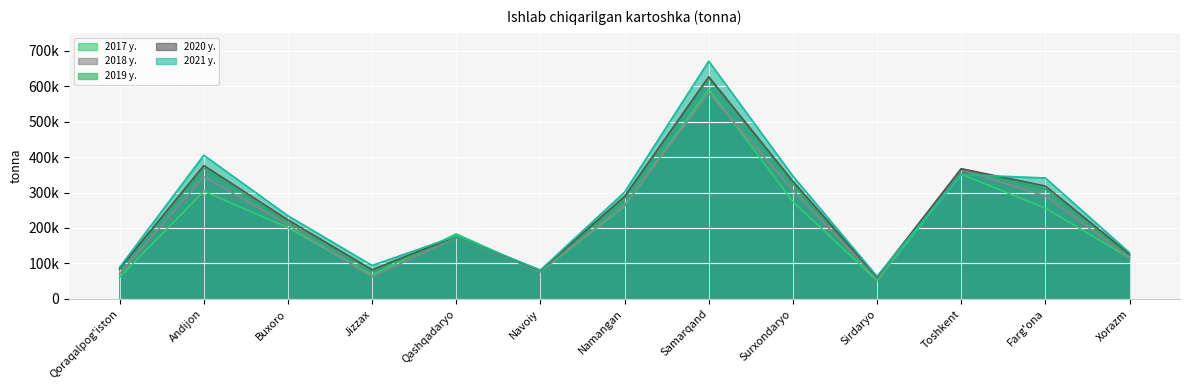

What is the total value across all series at Qashqadaryo?

883668